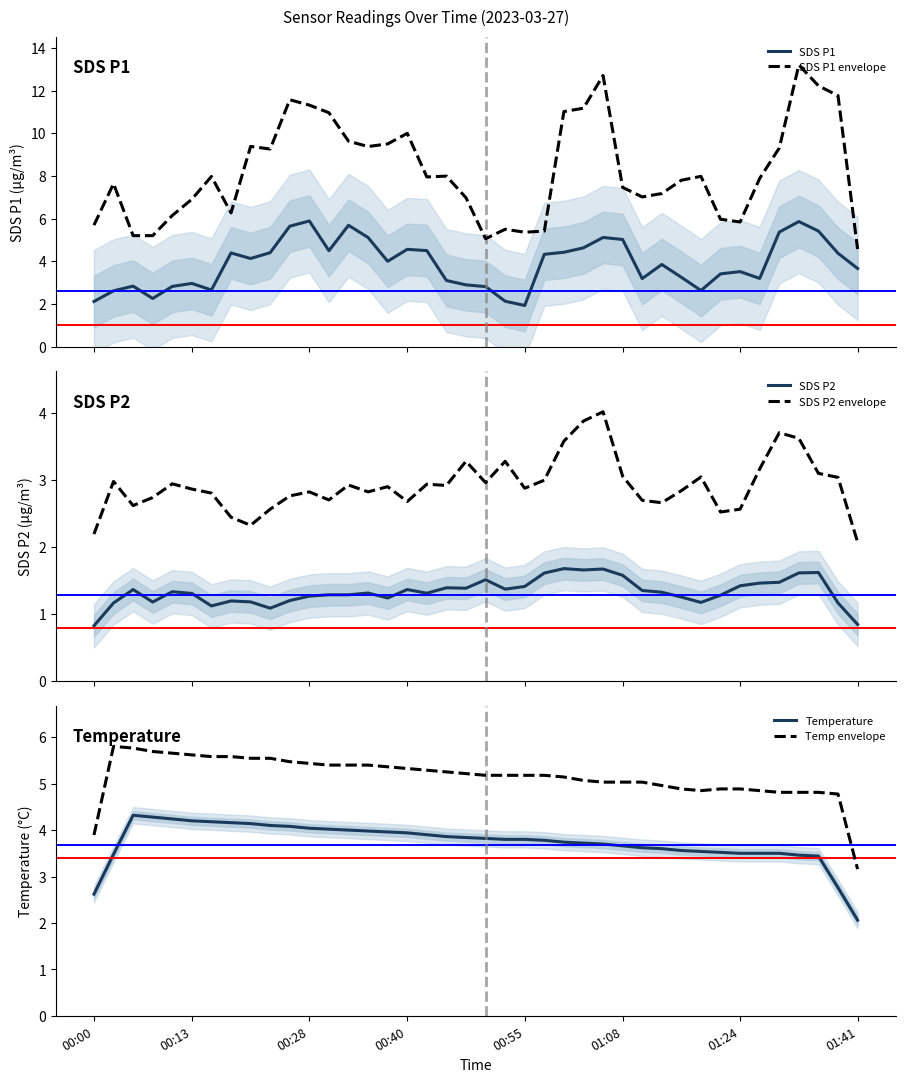

What is the difference between the maximum and minimum values in the Temperature series?

2.3